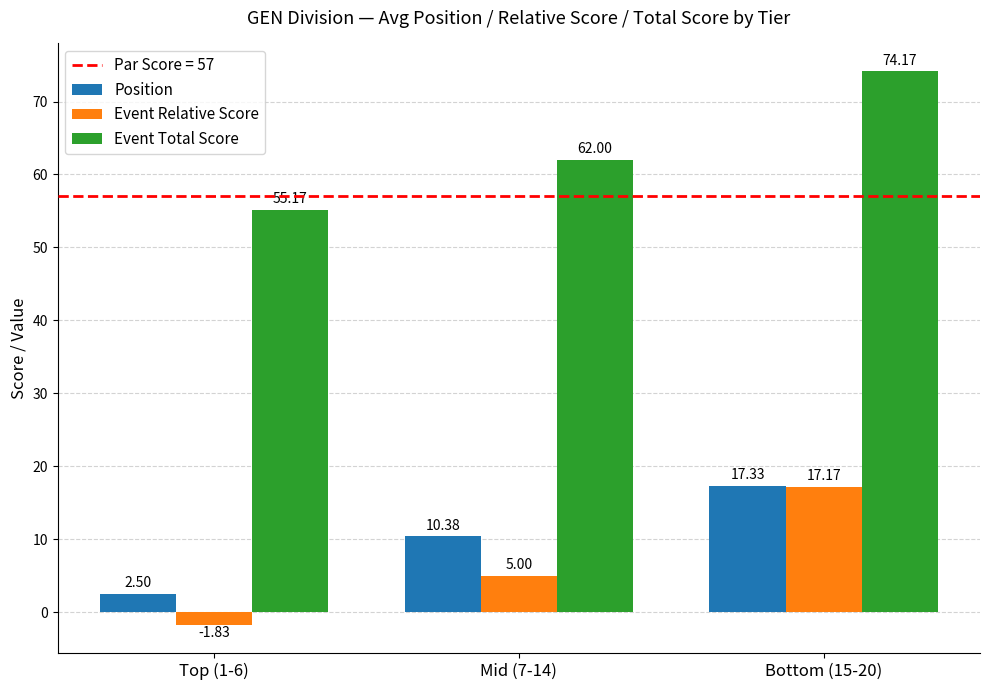

Rank the series by their maximum value, from lowest to highest.

Event Relative Score, Position, Event Total Score